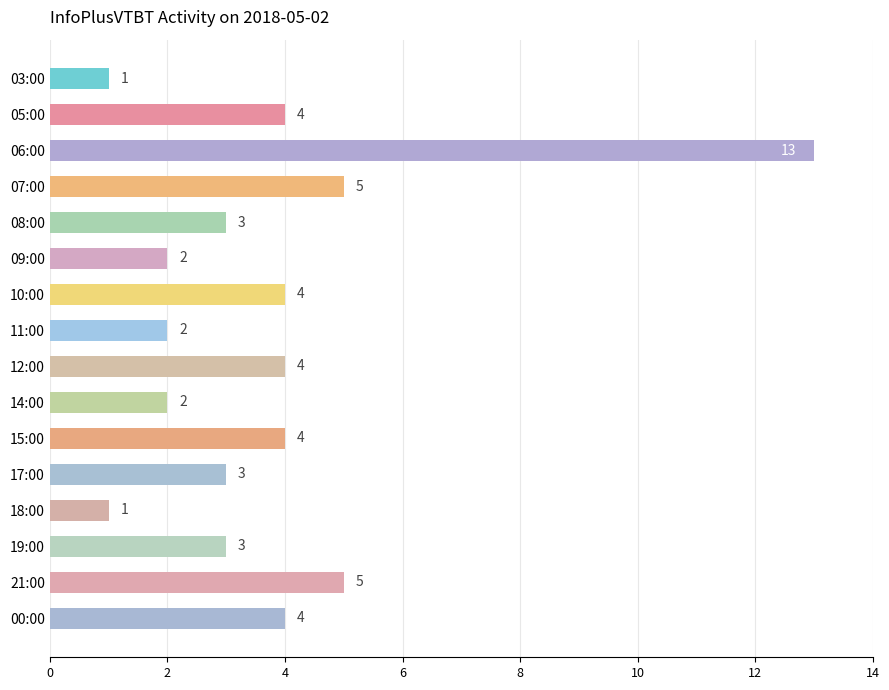

Reading top to bottom, transcribe all the data shown in this chart.

03:00=1	05:00=4	06:00=13	07:00=5	08:00=3	09:00=2	10:00=4	11:00=2	12:00=4	14:00=2	15:00=4	17:00=3	18:00=1	19:00=3	21:00=5	00:00=4